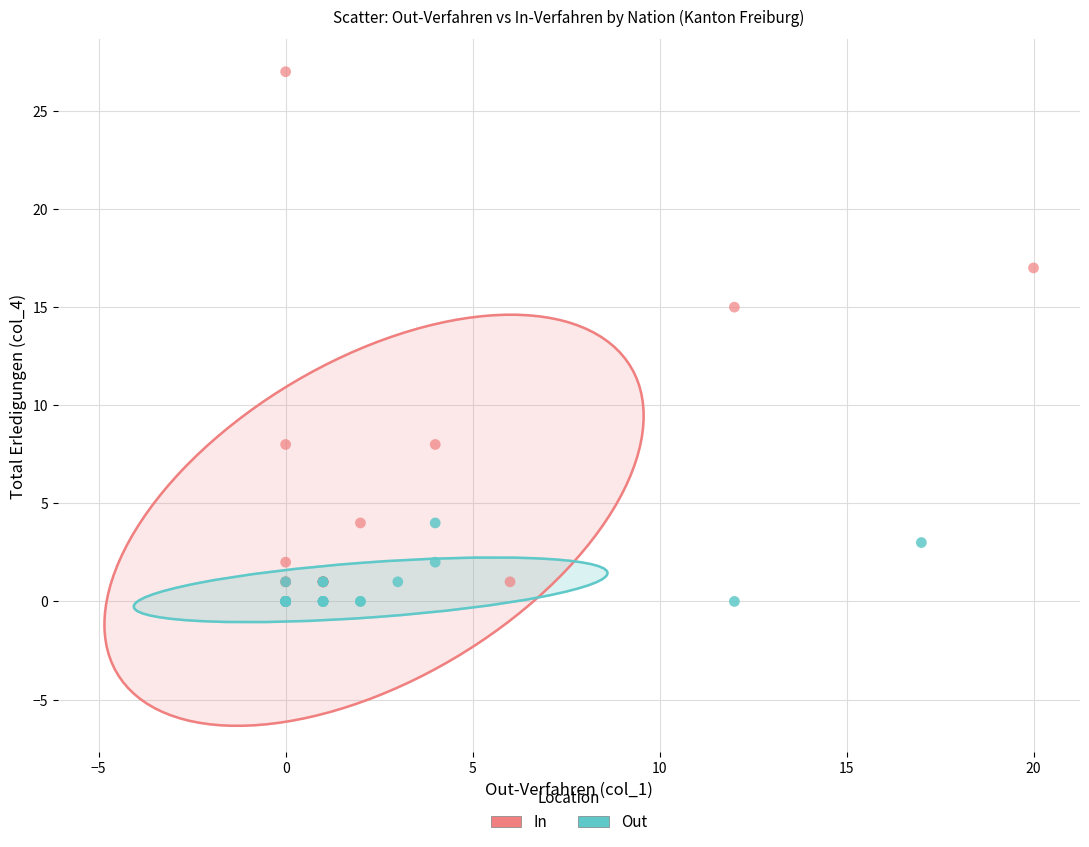

Which series reaches the maximum Y coordinate?

In